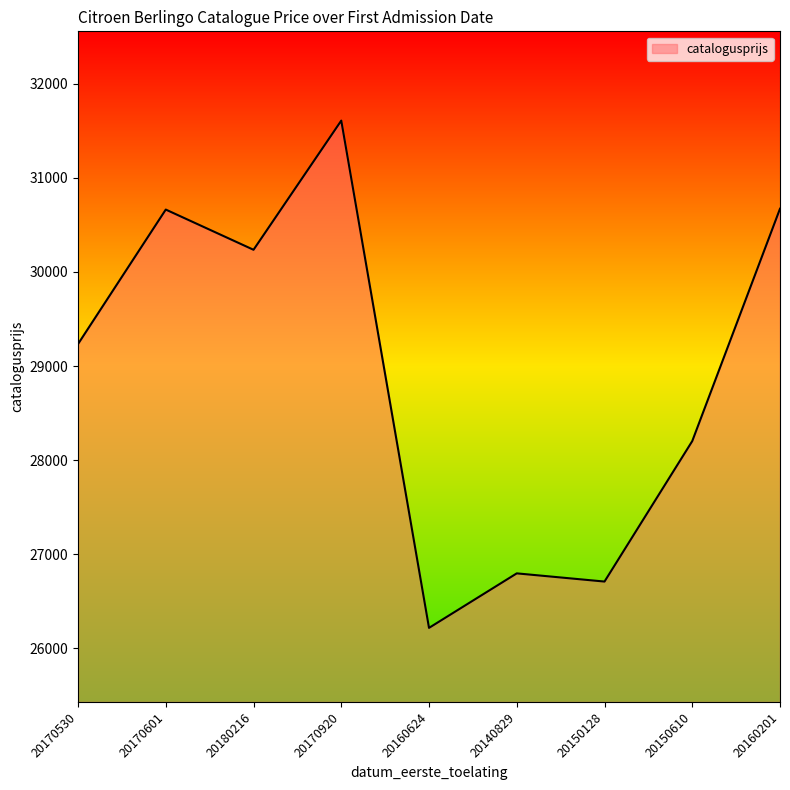

What is the maximum value shown in the chart?

31607